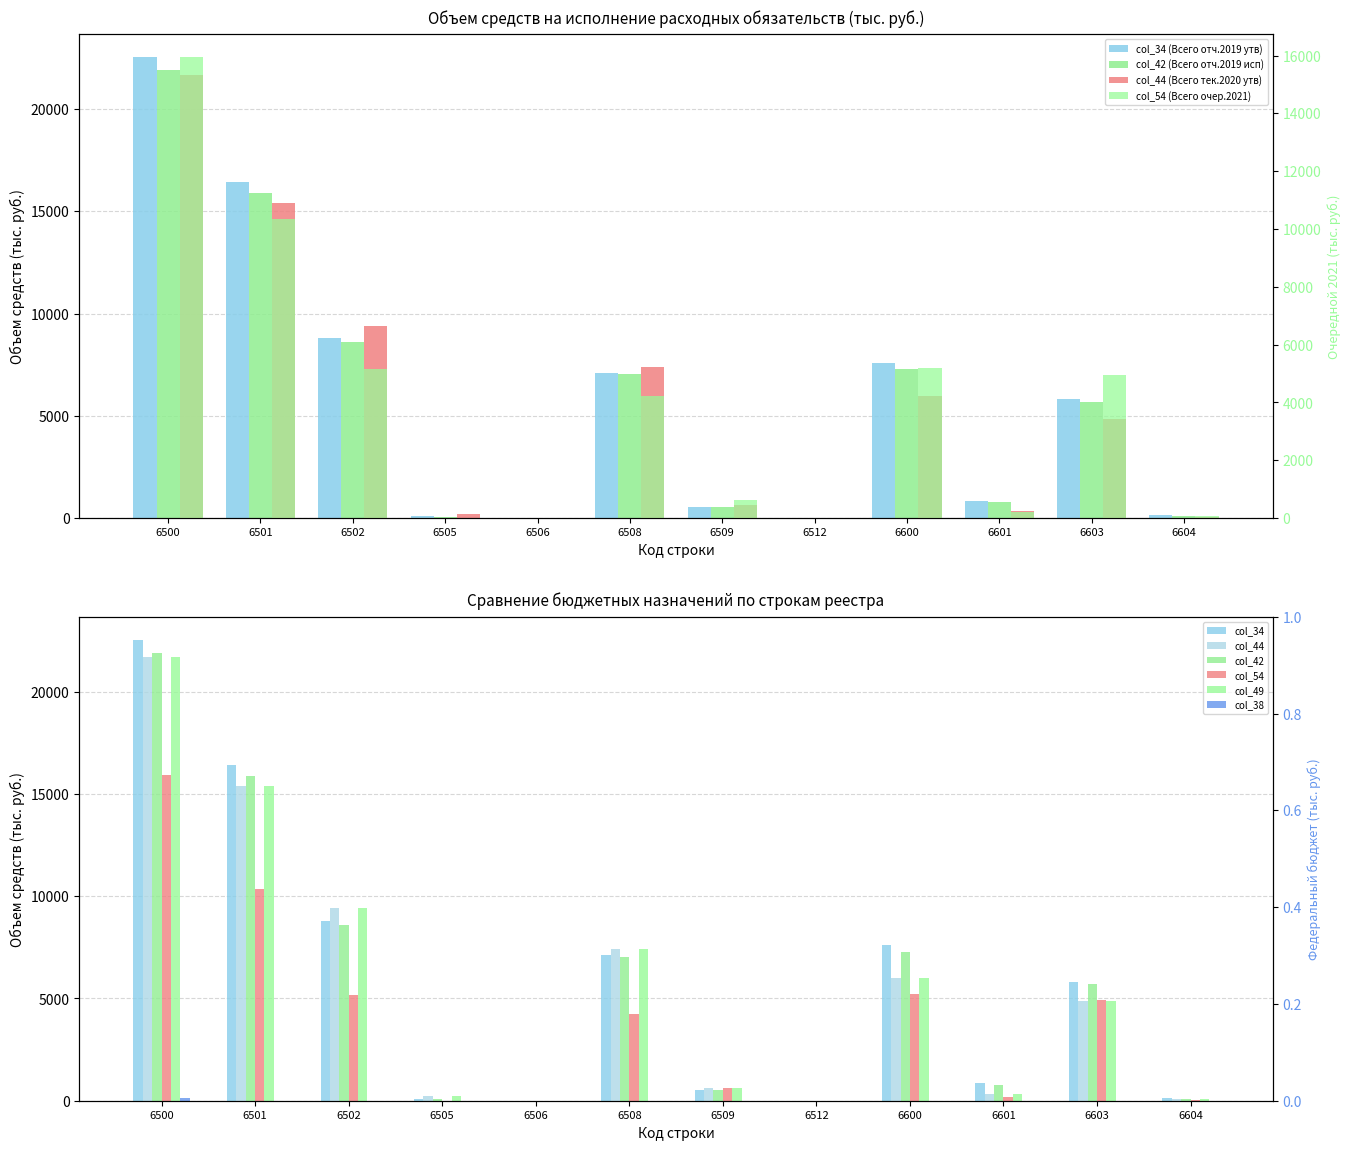

What is the spread (max minus min) of values at 6505?

212.4